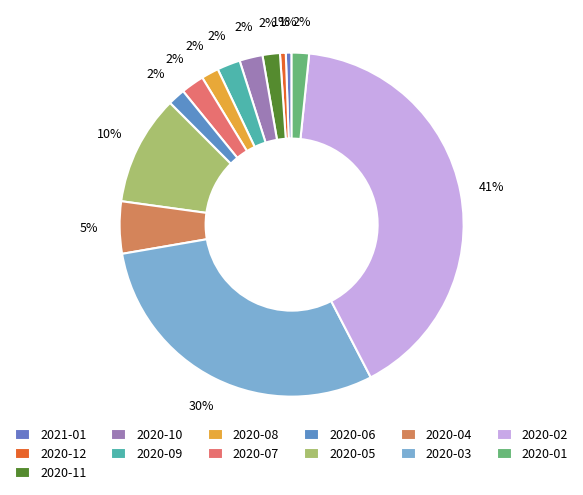

To the nearest percent, what percentage of the pie is 2020-09?

2%